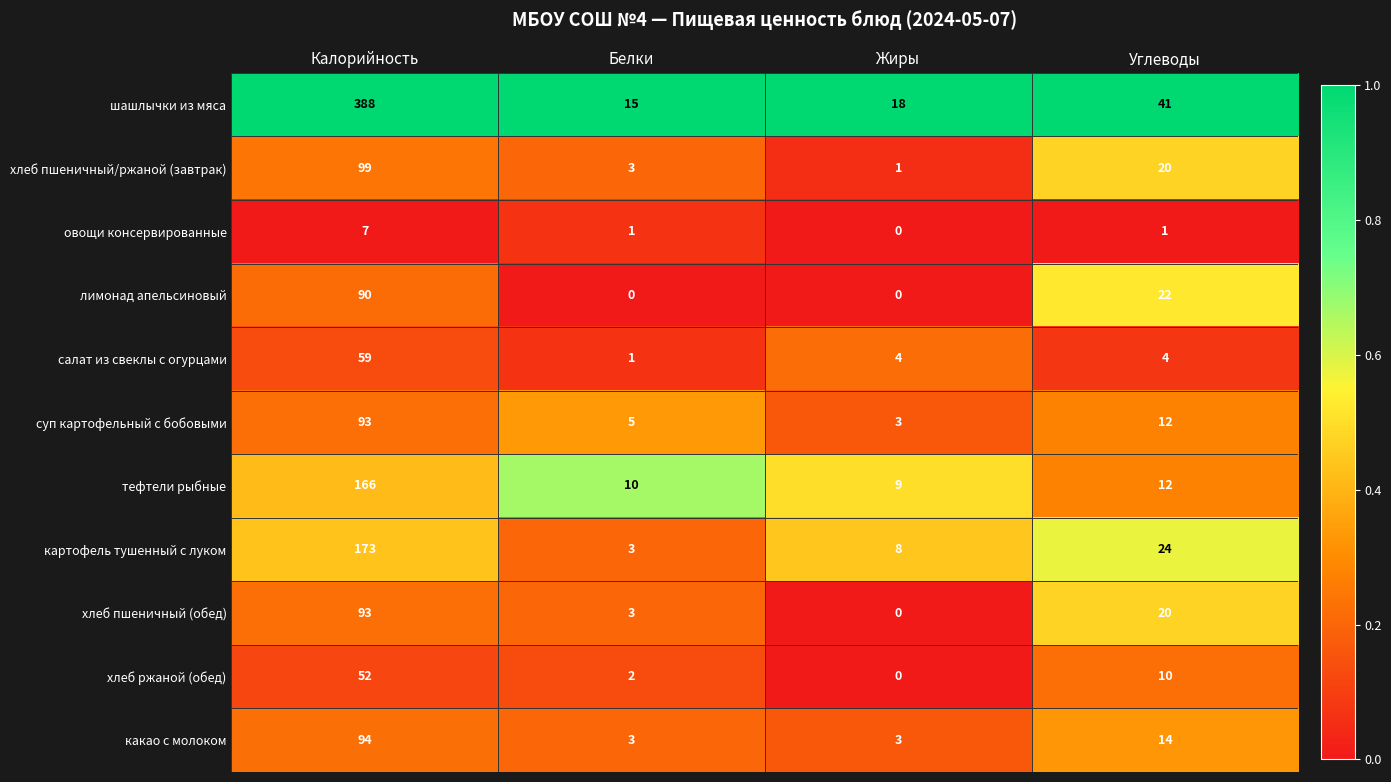

At which category does the chart reach its peak across all series?

Калорийность